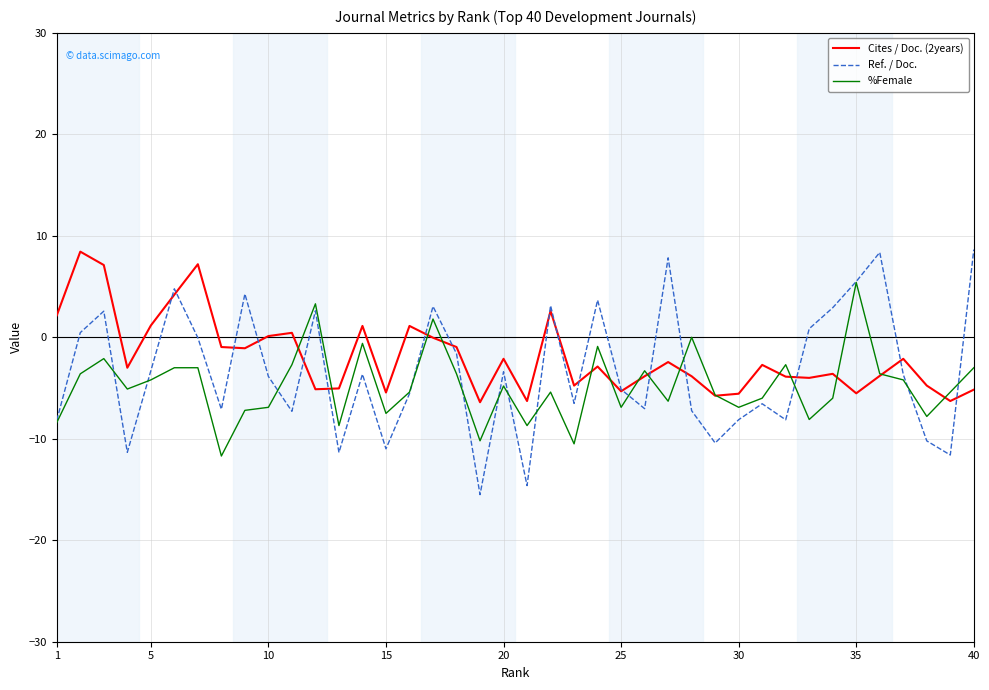

What is the highest value of the %Female series?

5.4